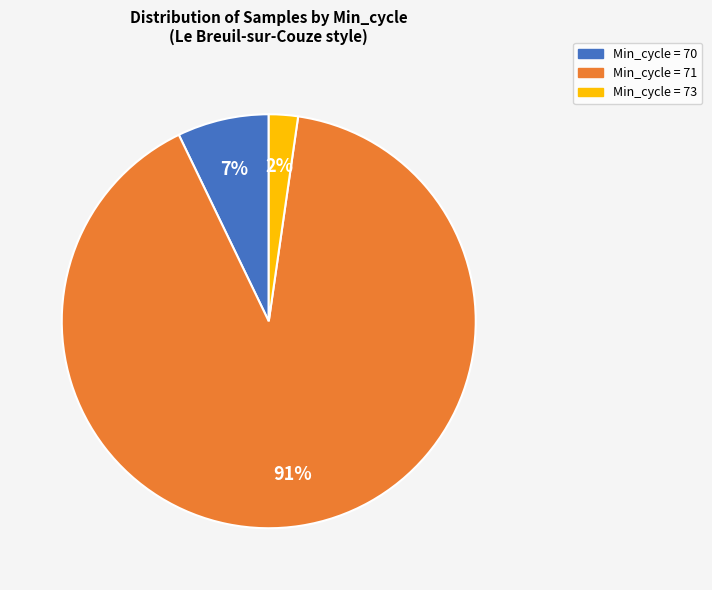

Is there any slice that represents more than half of the pie?

Yes